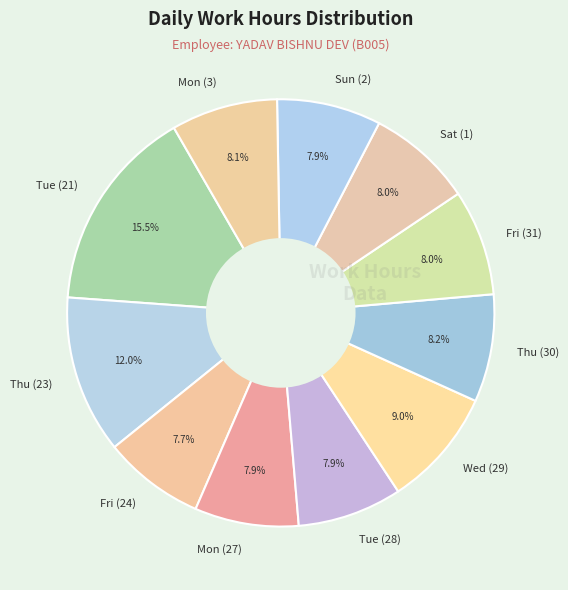

To the nearest percent, what portion does Mon (3) represent?

8%